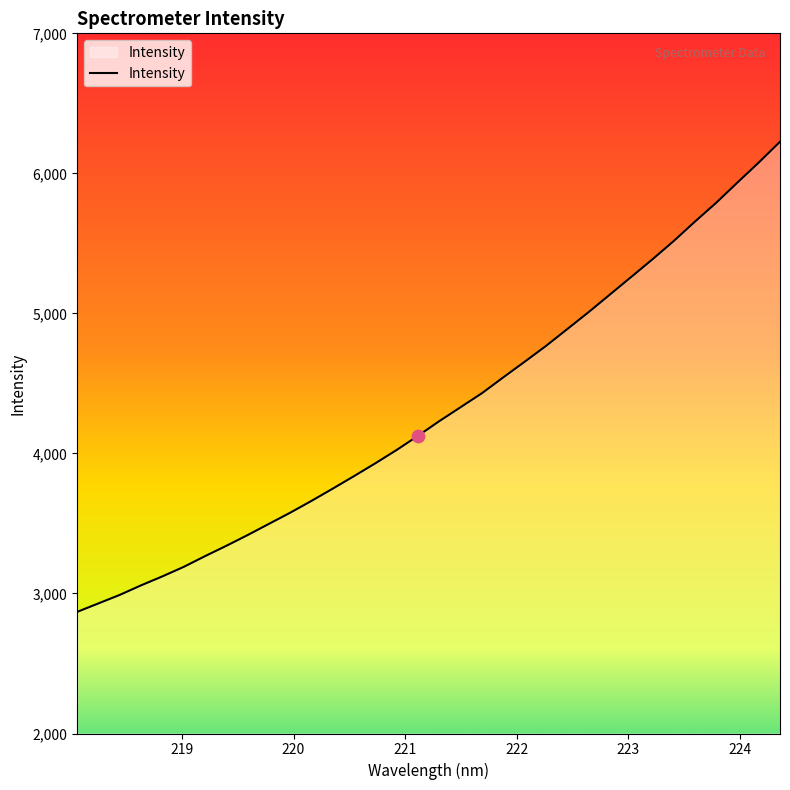

What is the difference between the maximum and minimum values?

3357.4